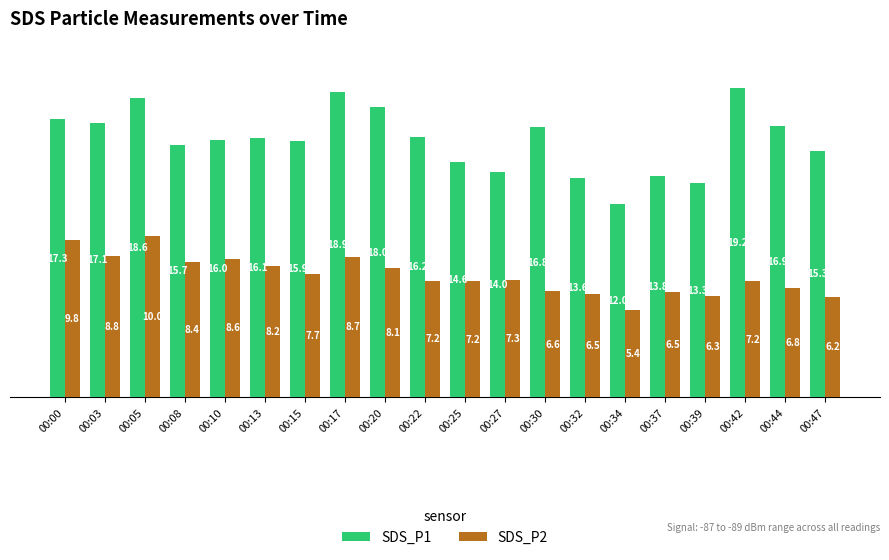

List the series in order of their overall mean, highest first.

SDS_P1, SDS_P2